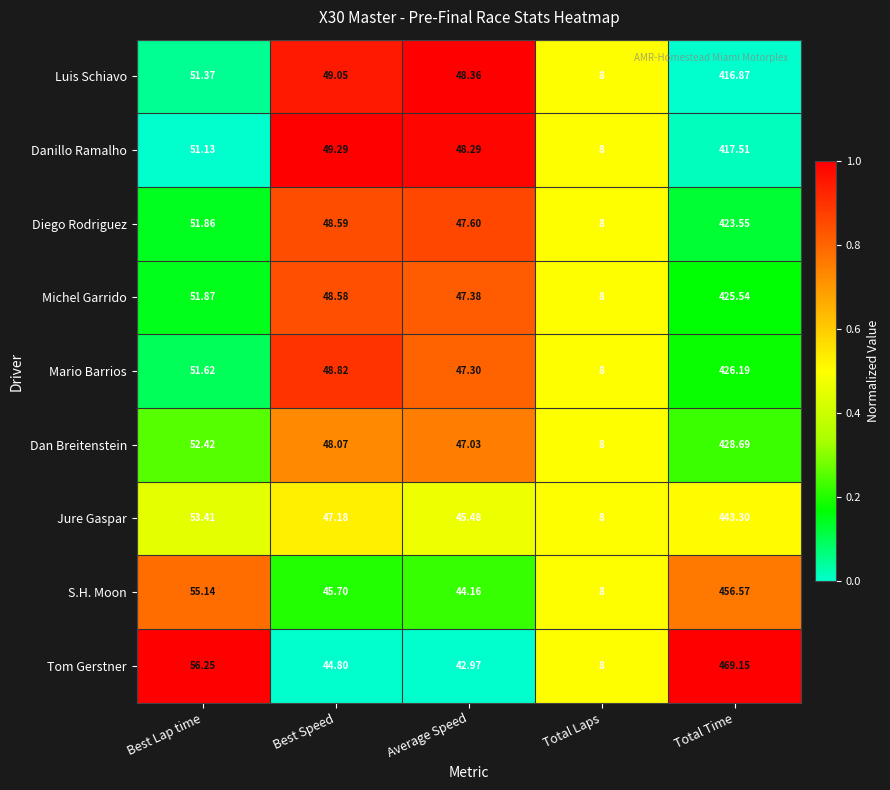

At which category is the sum across all series the highest?

Total Time